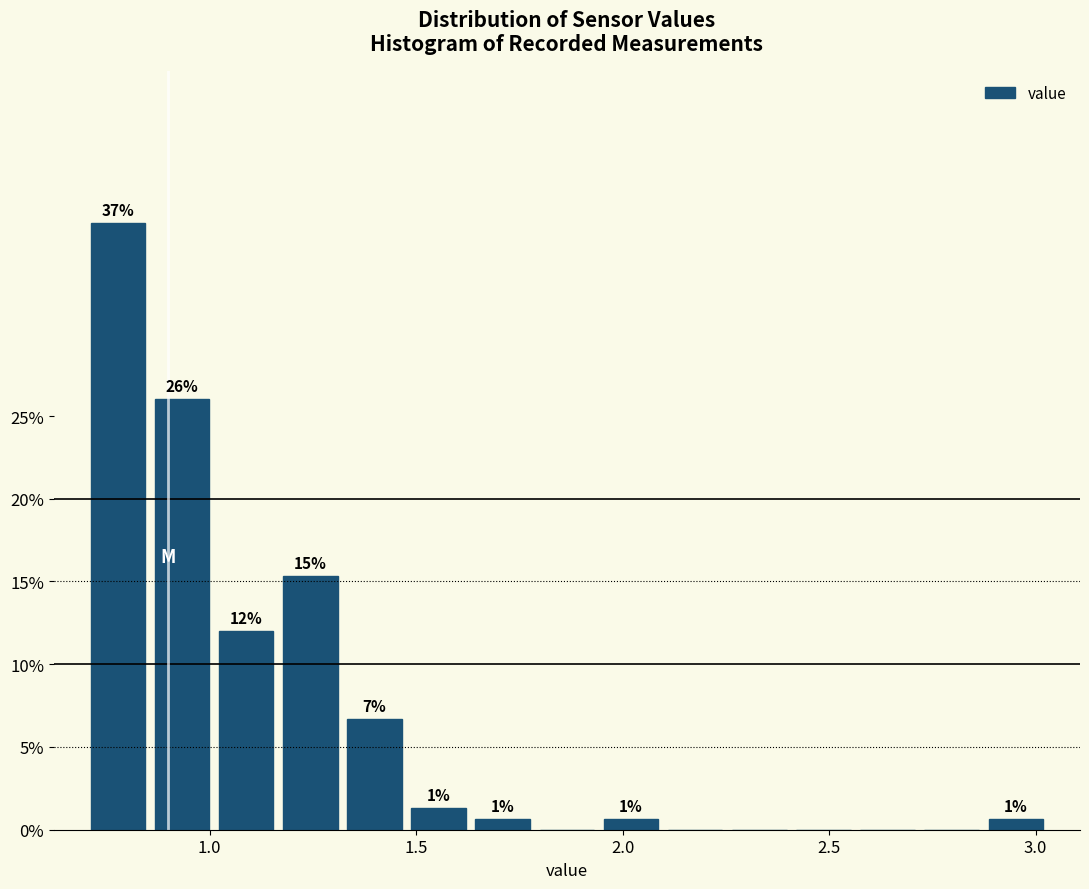

Around what value on the x-axis is the tallest bar? Give the approximate position of its centre, as read against the axis.

0.80